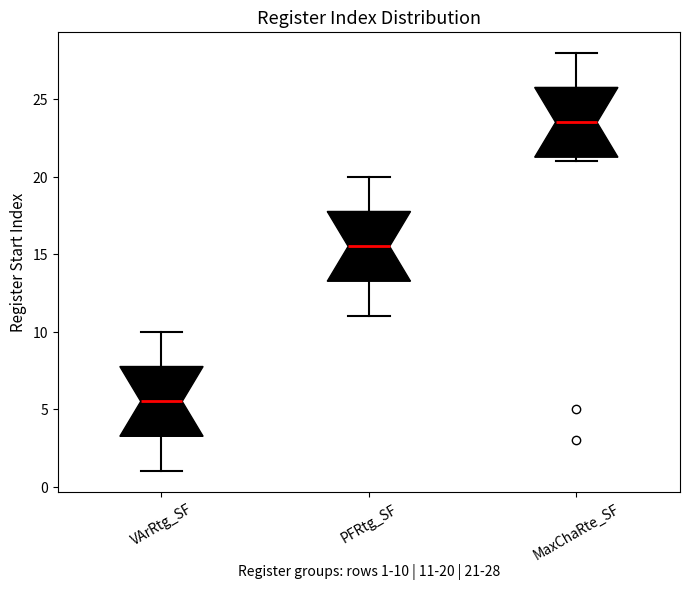

Which box's median line is the highest?

MaxChaRte_SF